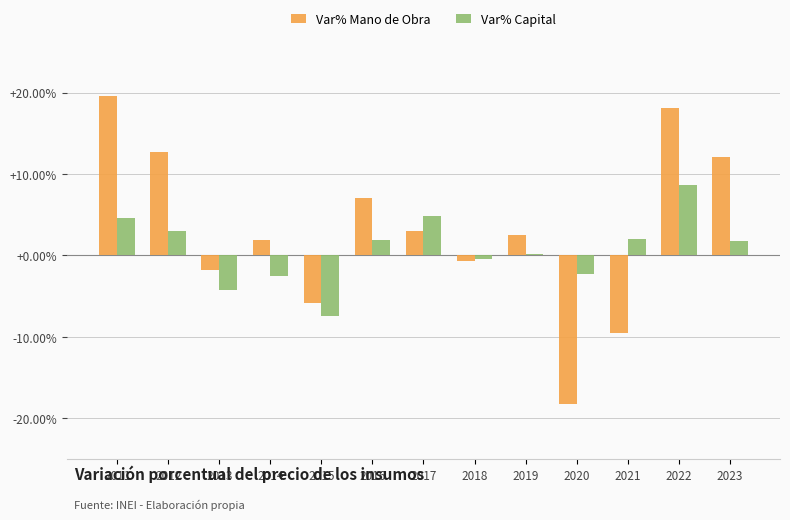

What are all the series names shown in the legend?

Var% Mano de Obra, Var% Capital